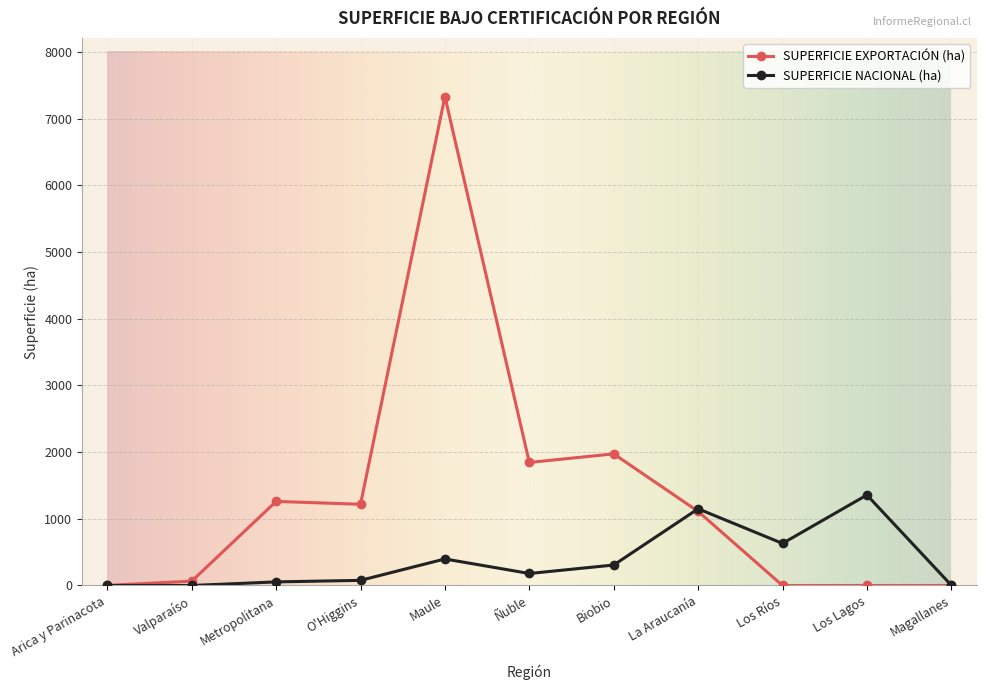

True or false: SUPERFICIE EXPORTACIÓN (ha) has a value of 0 at Los Lagos.

True